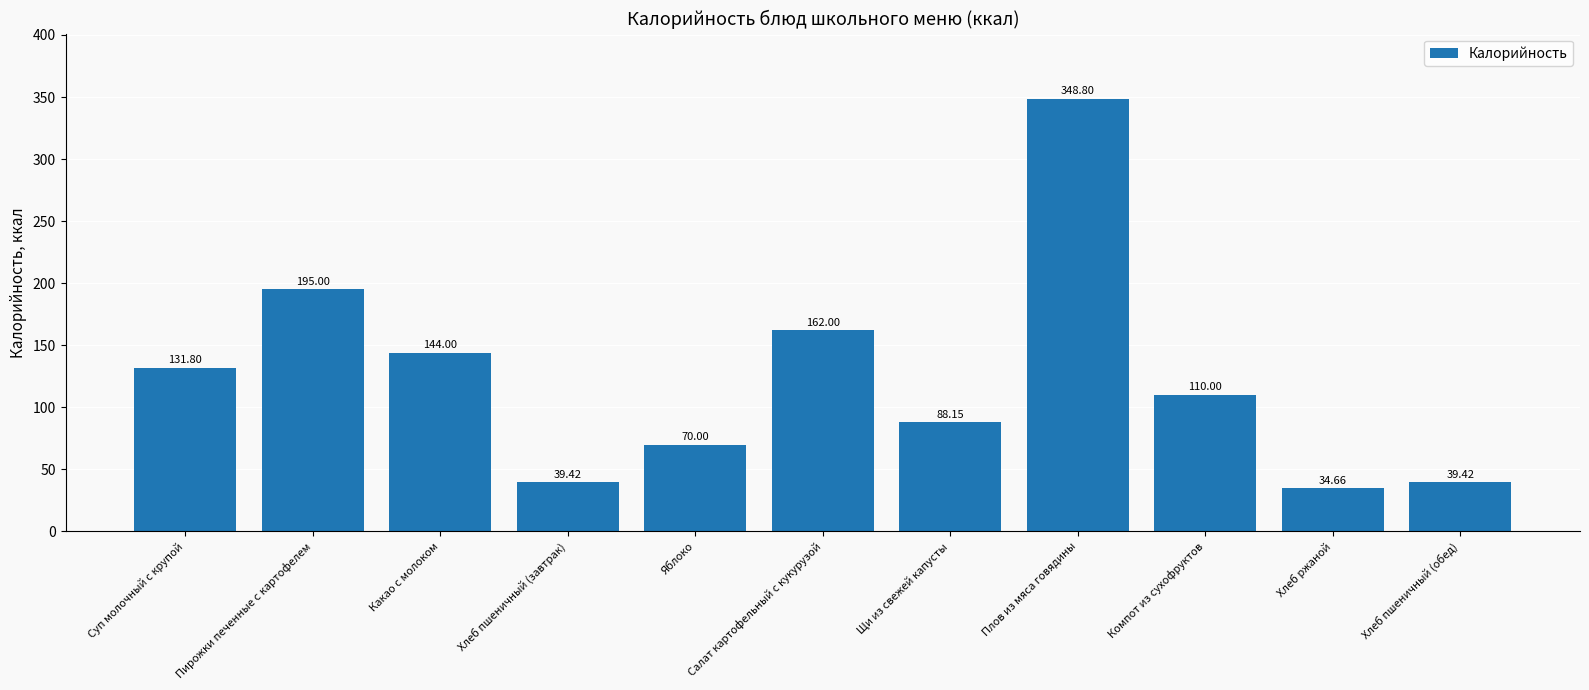

What is the change in value from Компот из сухофруктов to Хлеб ржаной?

-75.3